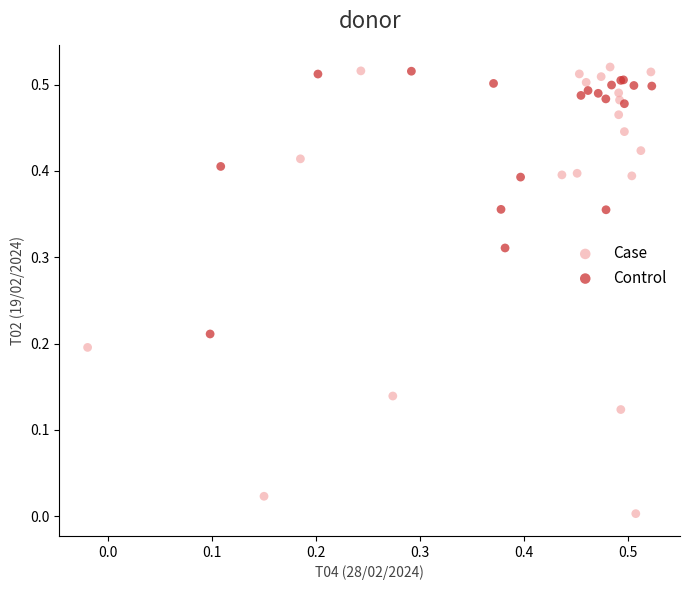

What are all the series names shown in the legend?

Case, Control